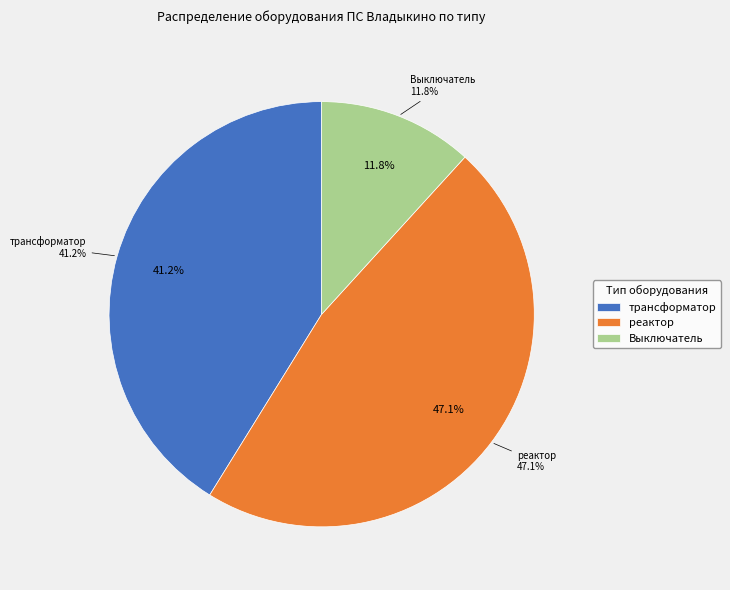

What percentage is the Выключатель slice, to the nearest percent?

12%